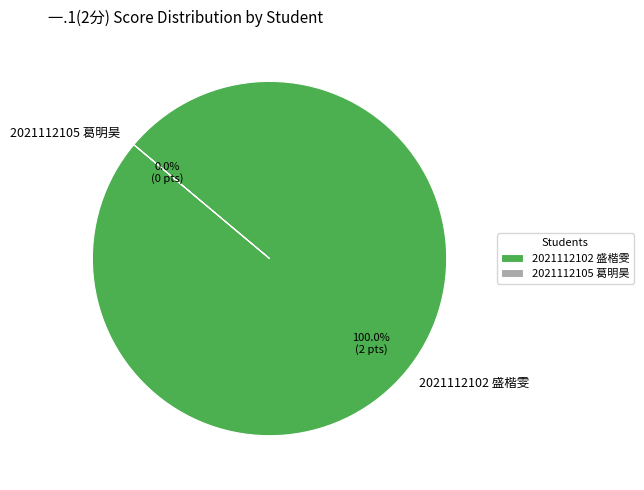

How many segments does this pie chart have?

2